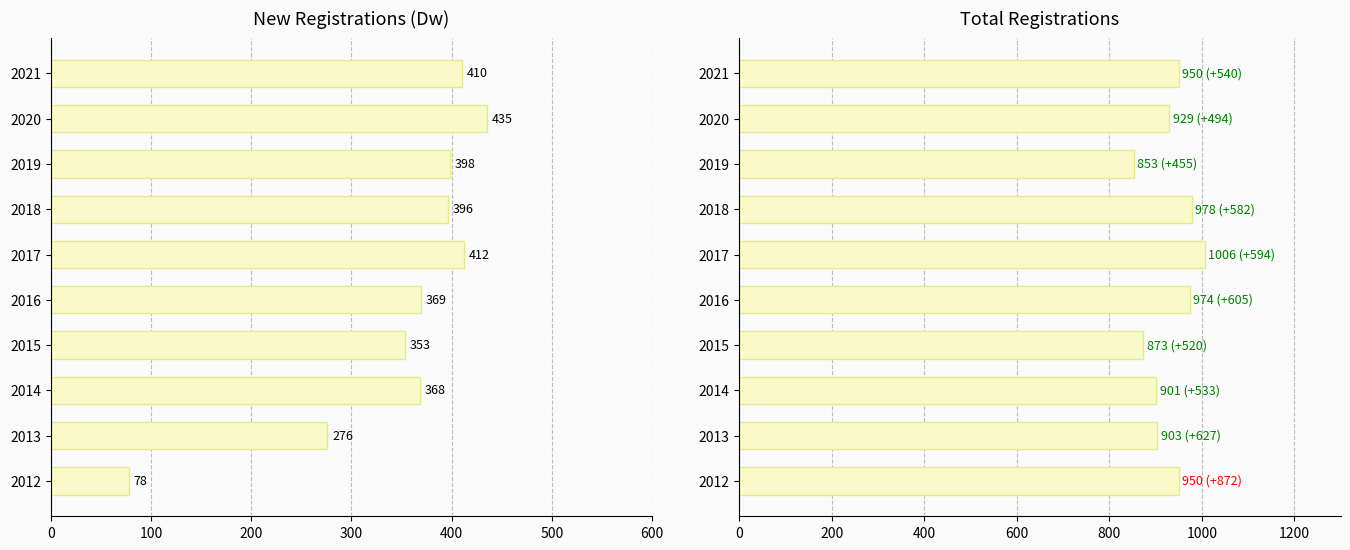

What is the sum of all Total Registrations values?

9317